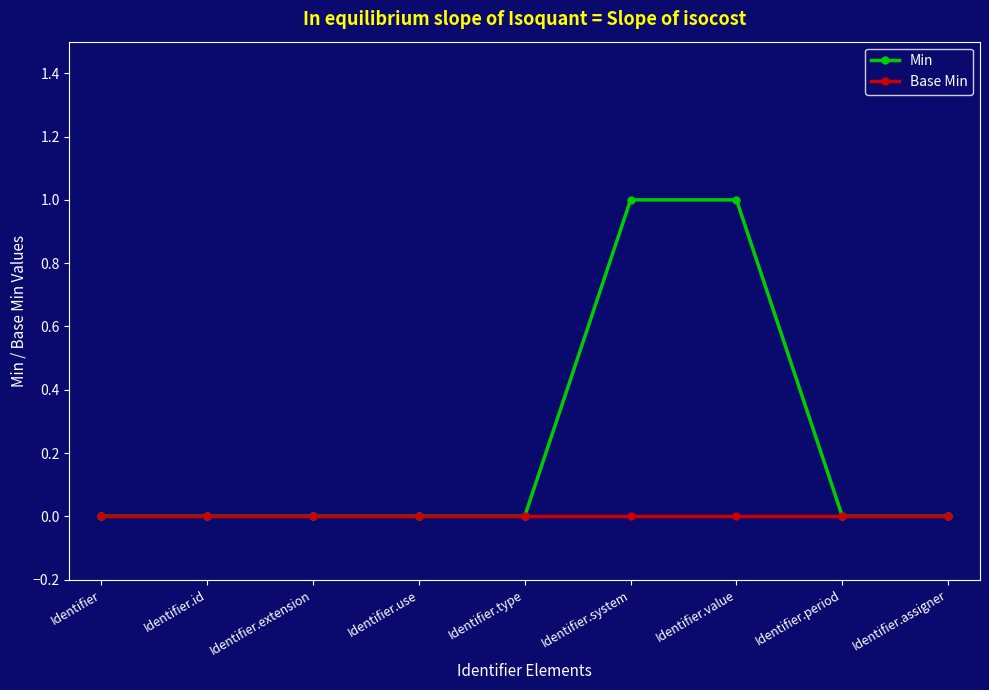

What is the label of the 8th point from the left?

Identifier.period